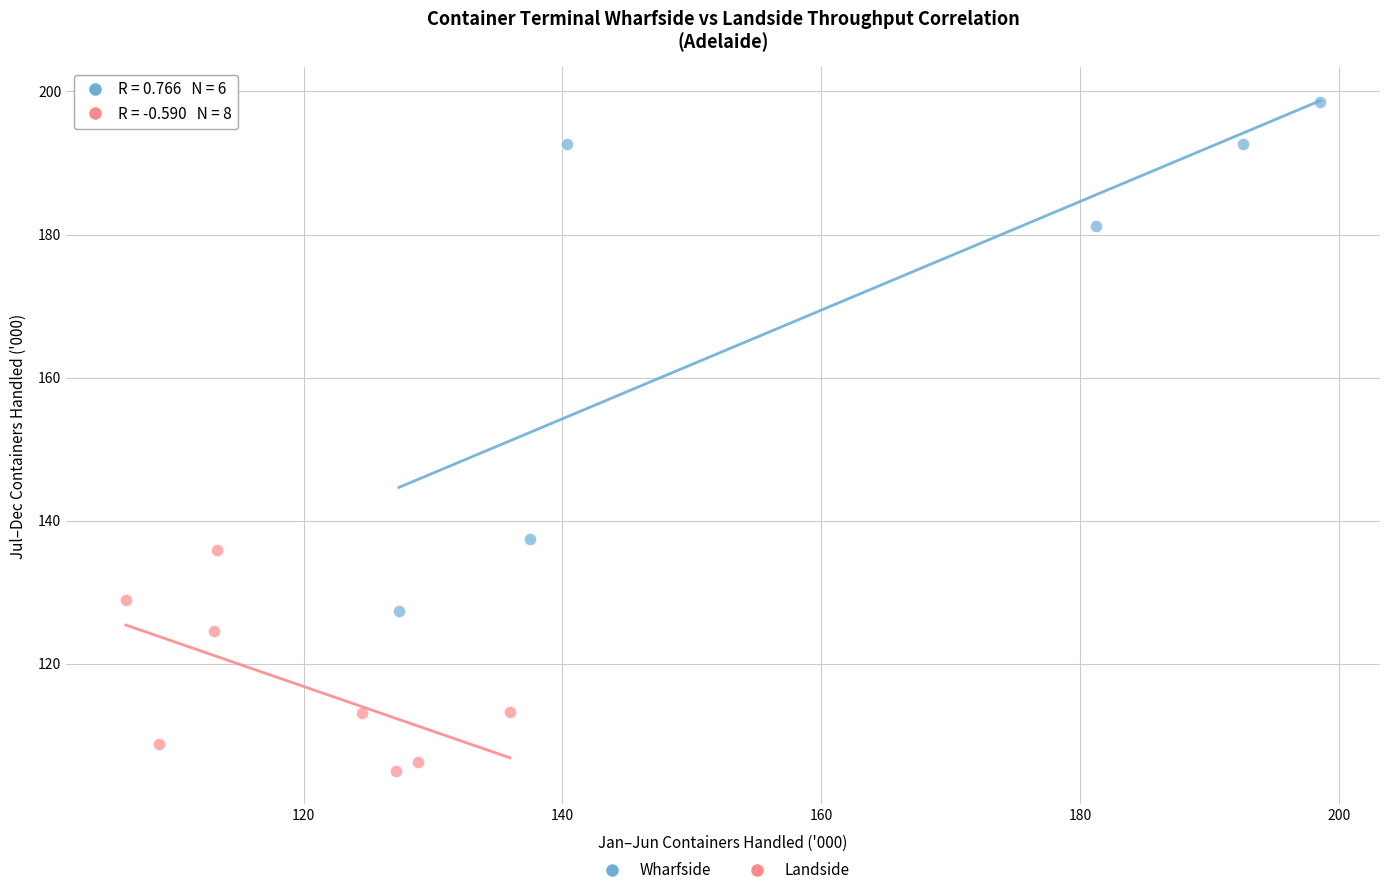

Which series has the widest spread of Y values?

Wharfside